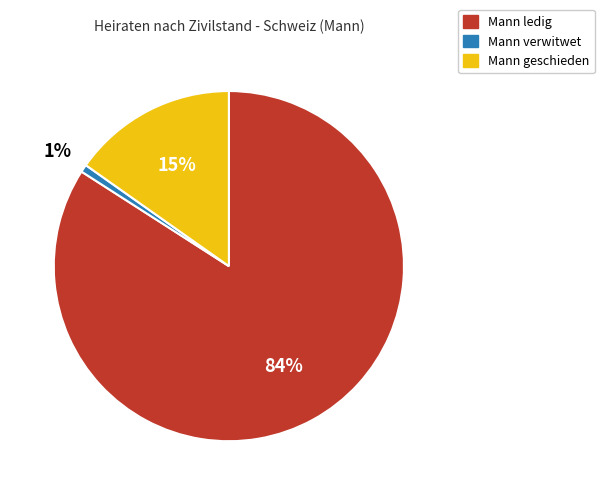

Which category has the smallest portion of the pie?

Mann verwitwet